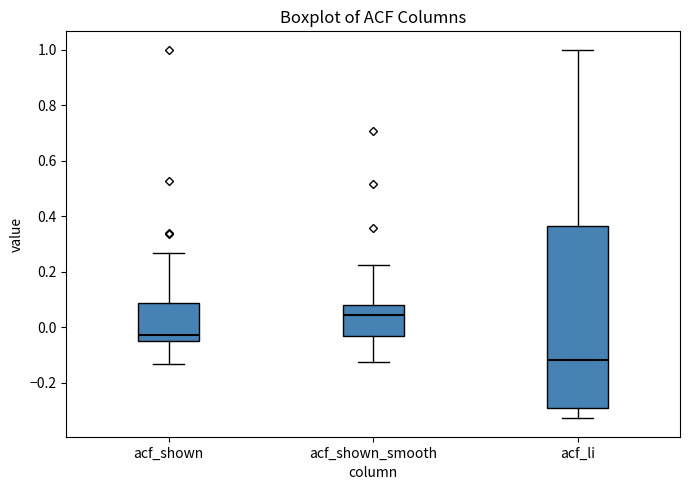

Which box is the tallest, from its lower edge to its upper edge?

acf_li